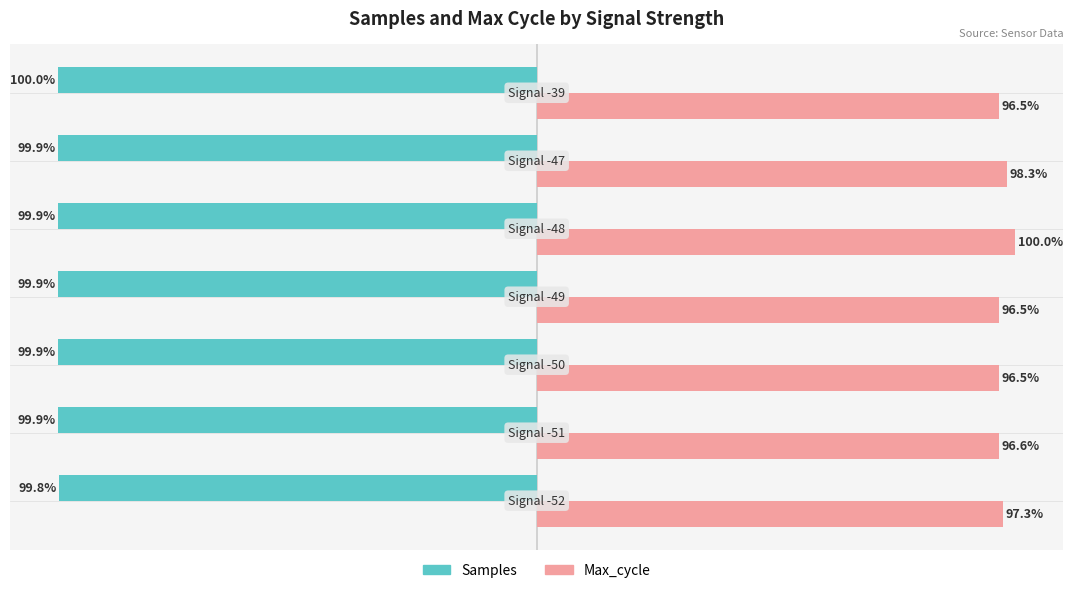

List the series in order of their peak value, highest first.

Max_cycle, Samples